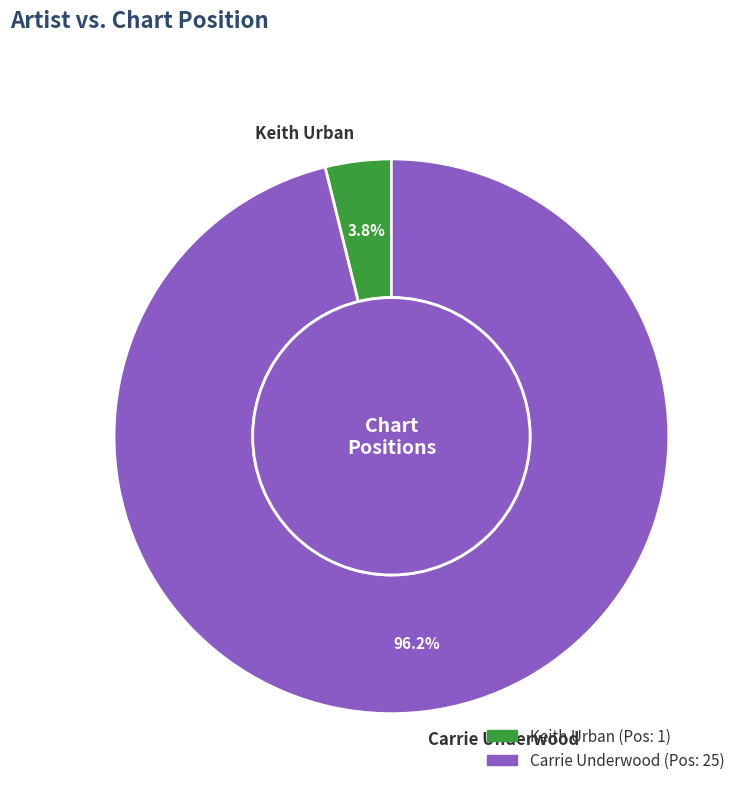

How many segments does this pie chart have?

2